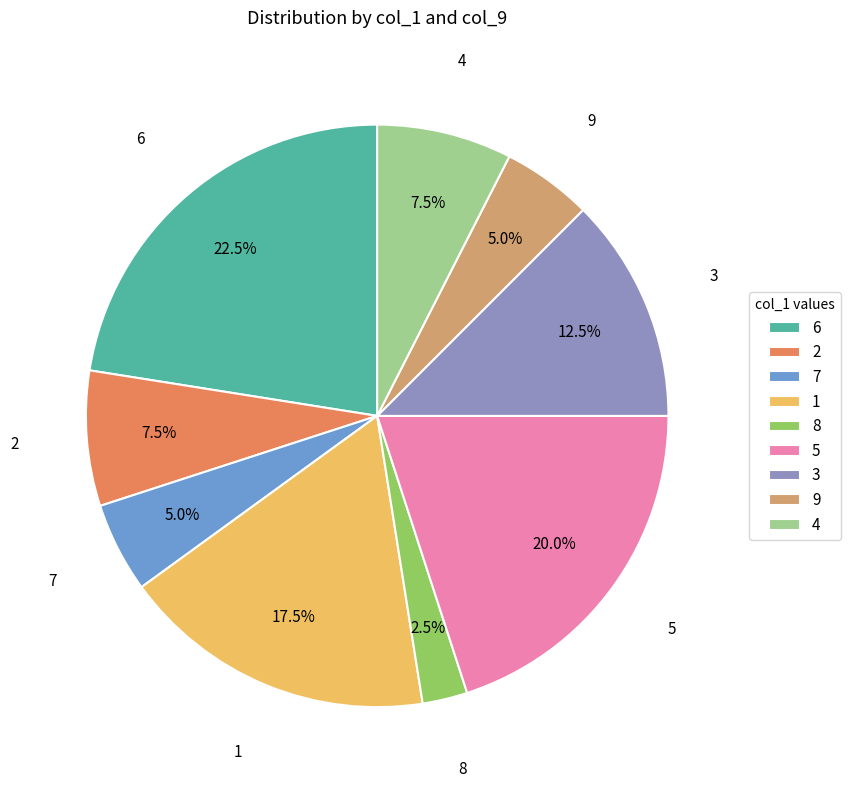

Is there any slice that represents more than half of the pie?

No